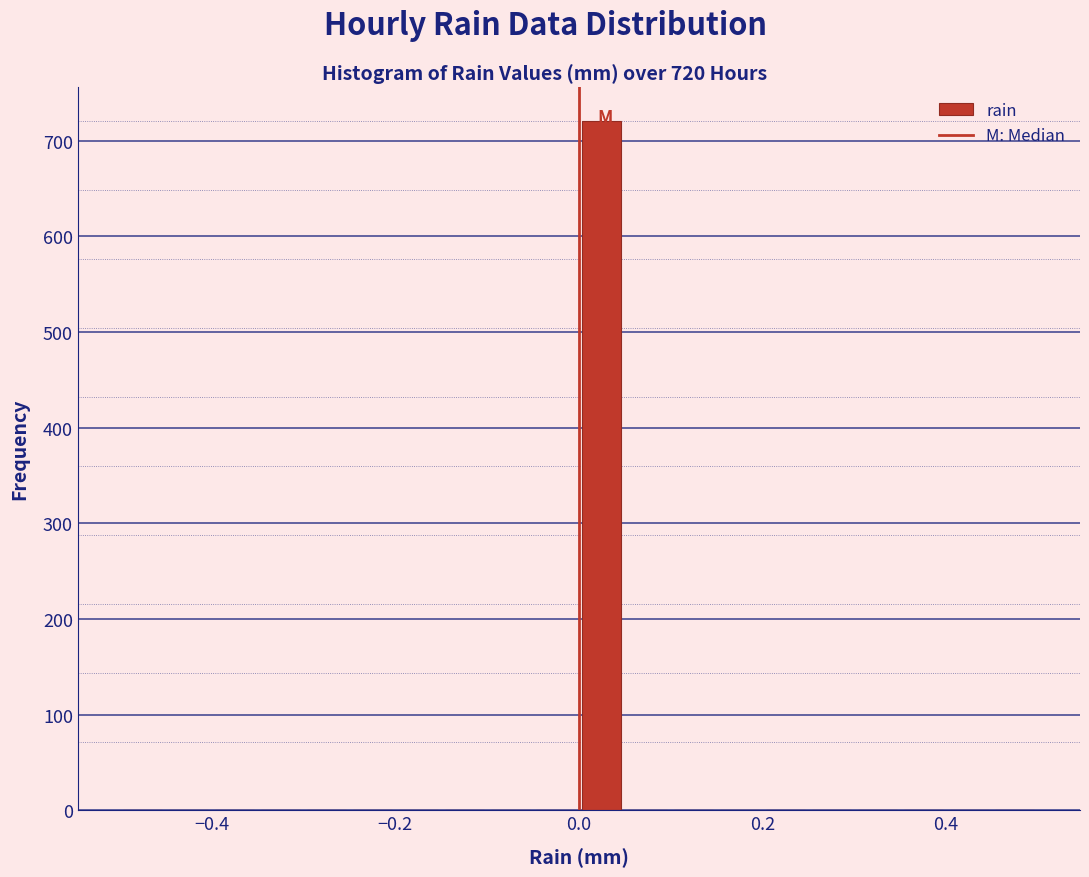

Read against the x-axis, roughly where is the centre of the tallest bar?

0.02